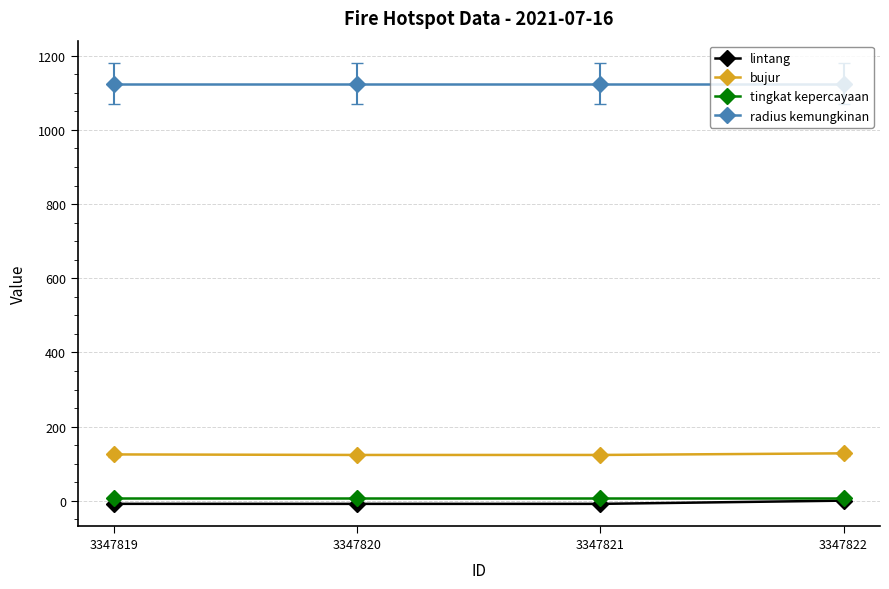

What is the value of the radius kemungkinan point at the 3rd from the left?

1125.0